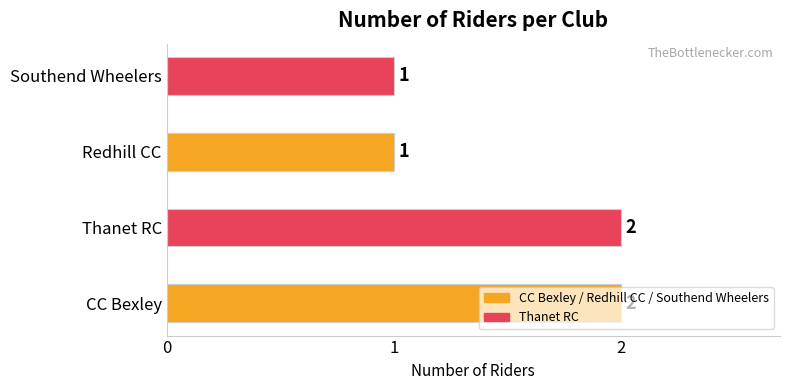

What is the maximum value shown in the chart?

2